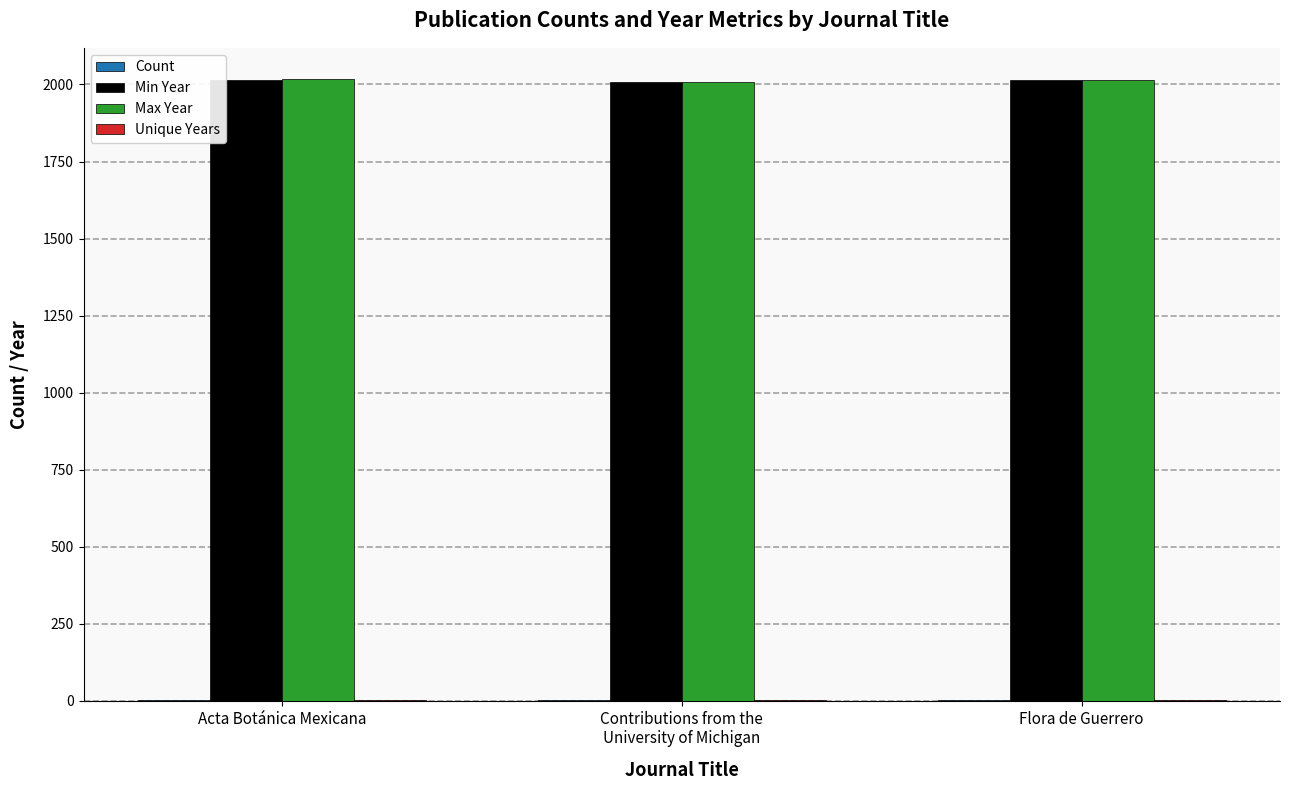

What is the greatest value displayed?

2018